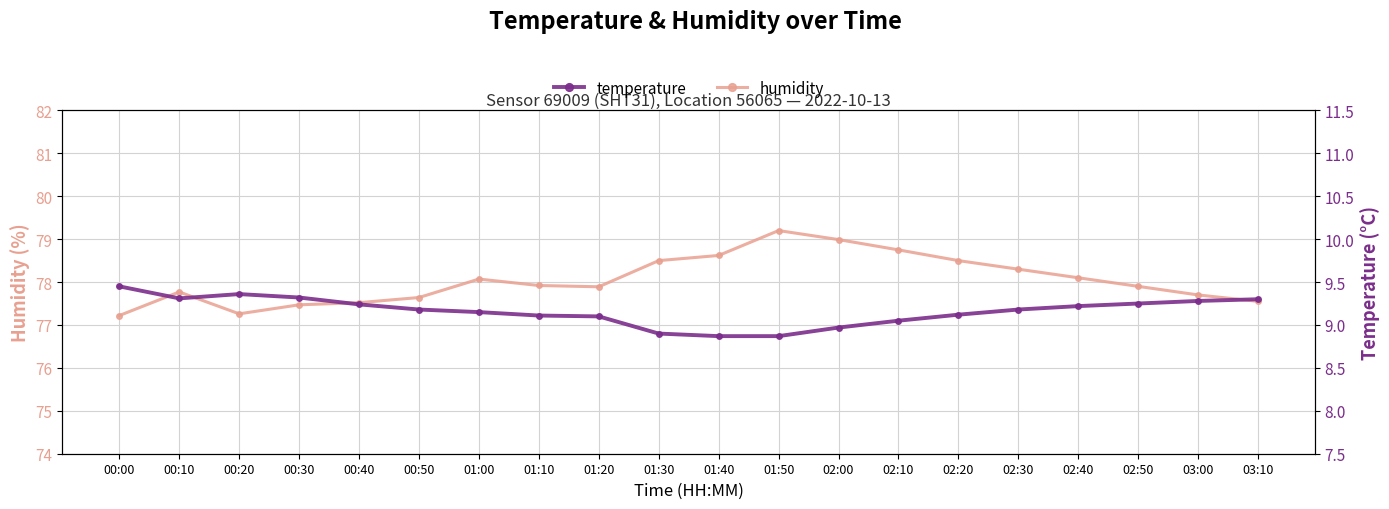

What position from the right is 00:10?

19